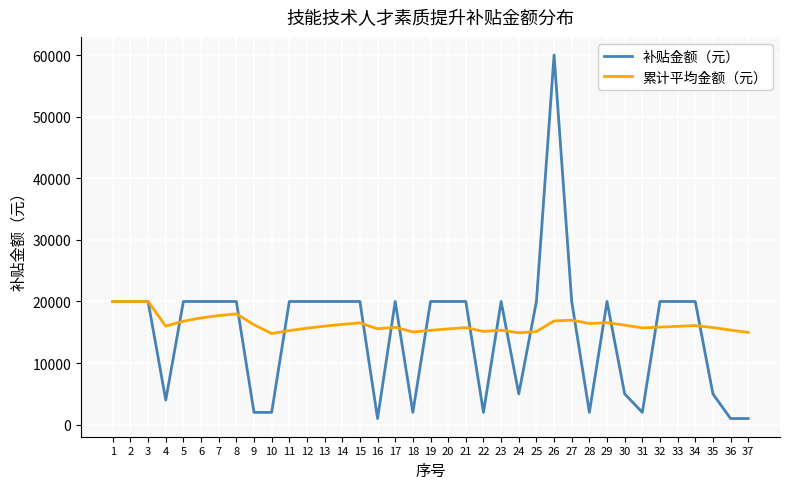

What is the difference between the 补贴金额（元） values at 4 and 8?

16000.0